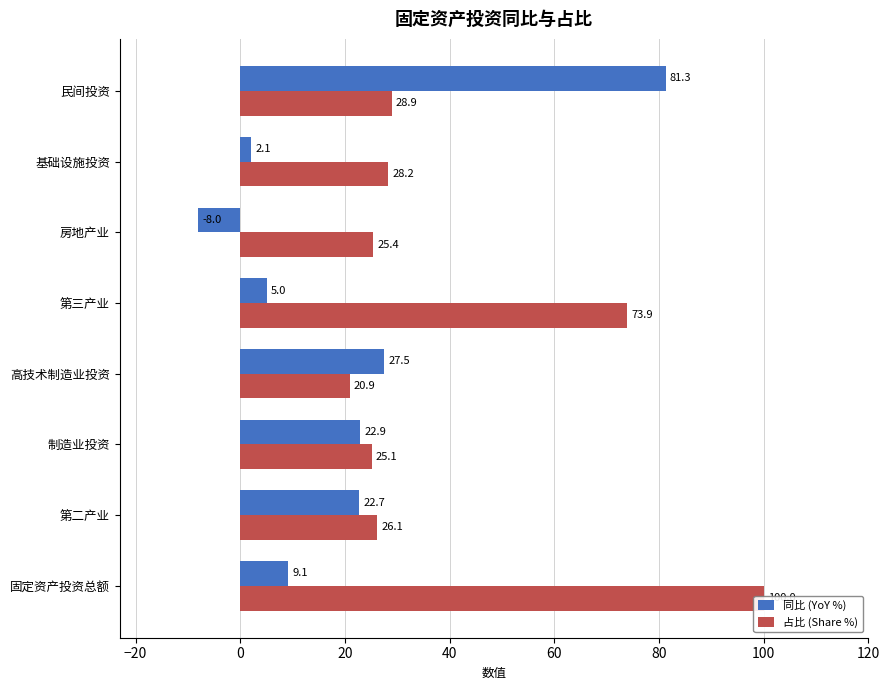

How many data points does each series have?

8